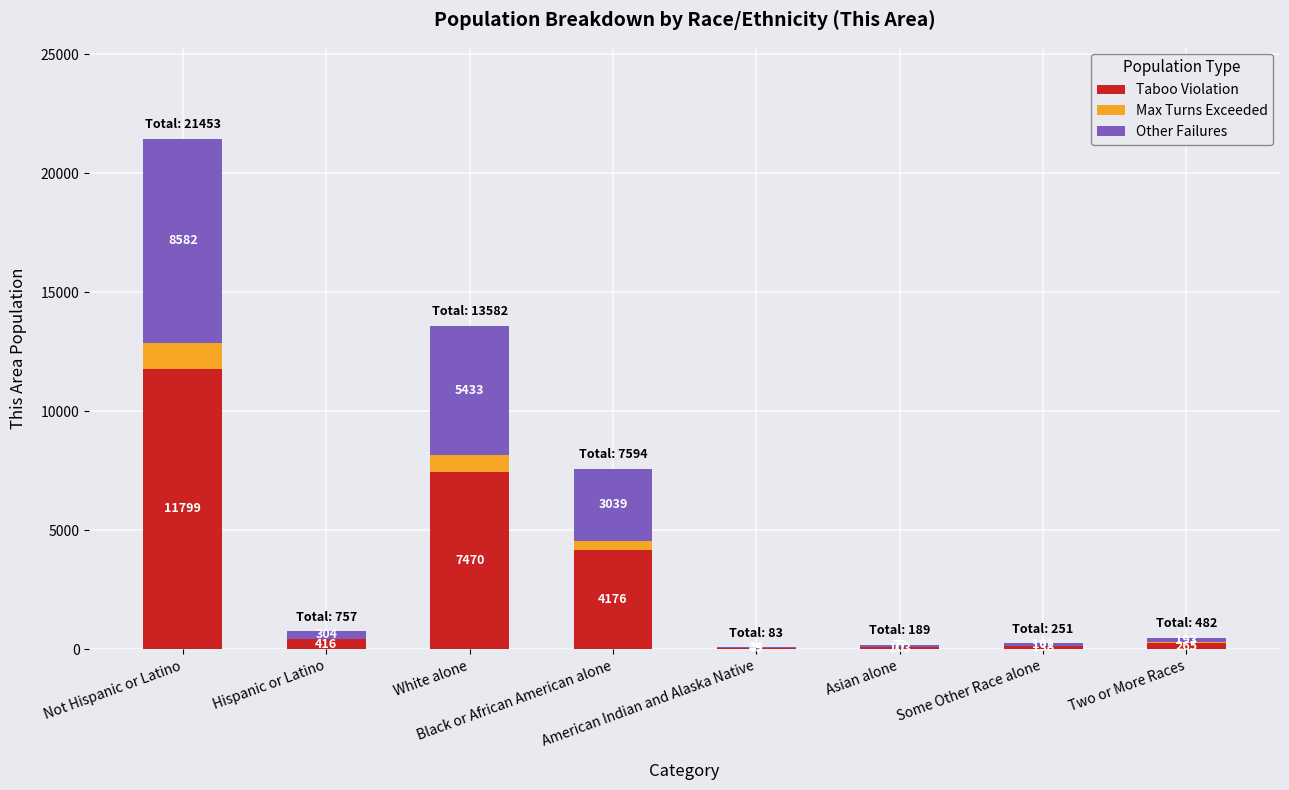

What is the highest value of the Taboo Violation series?

11799